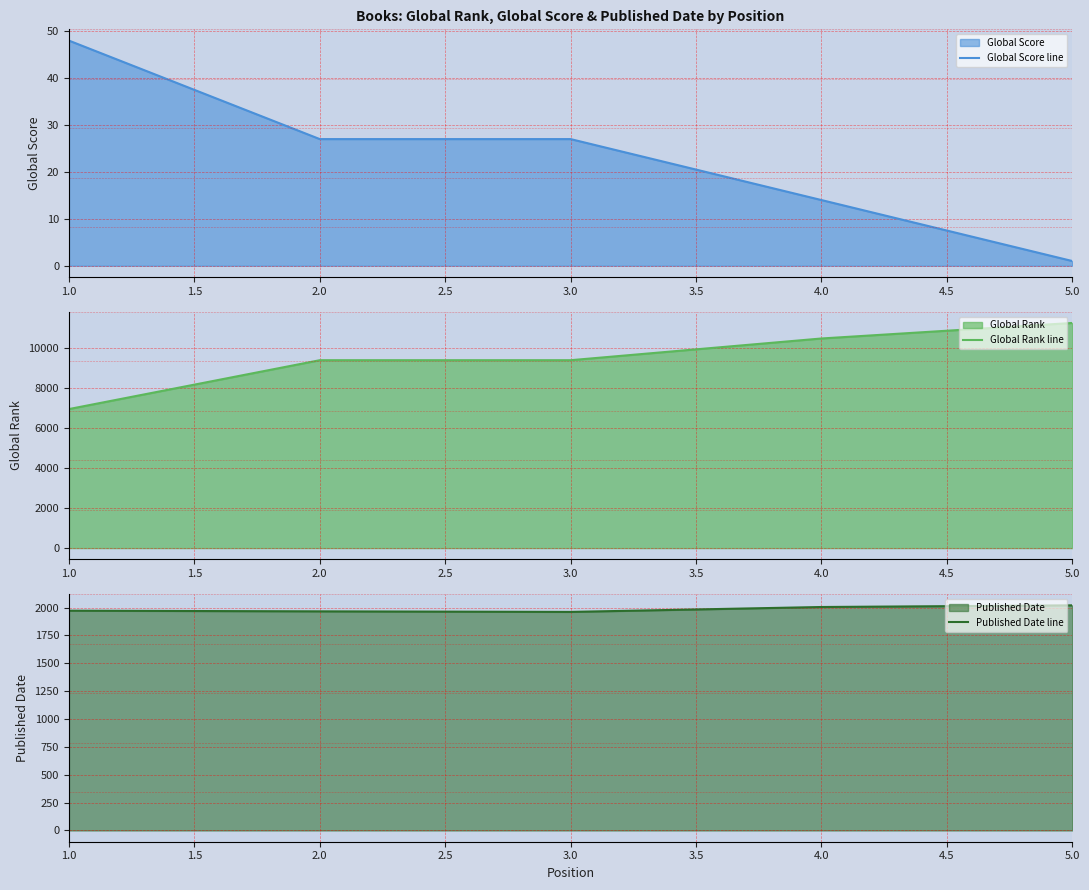

True or false: Global Score line has a value of 27 at 3.0.

True